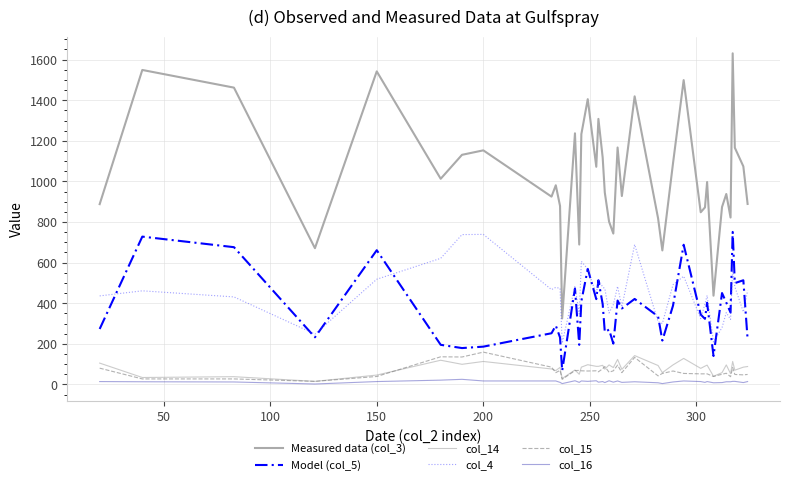

Count the number of categories in the chart.

40